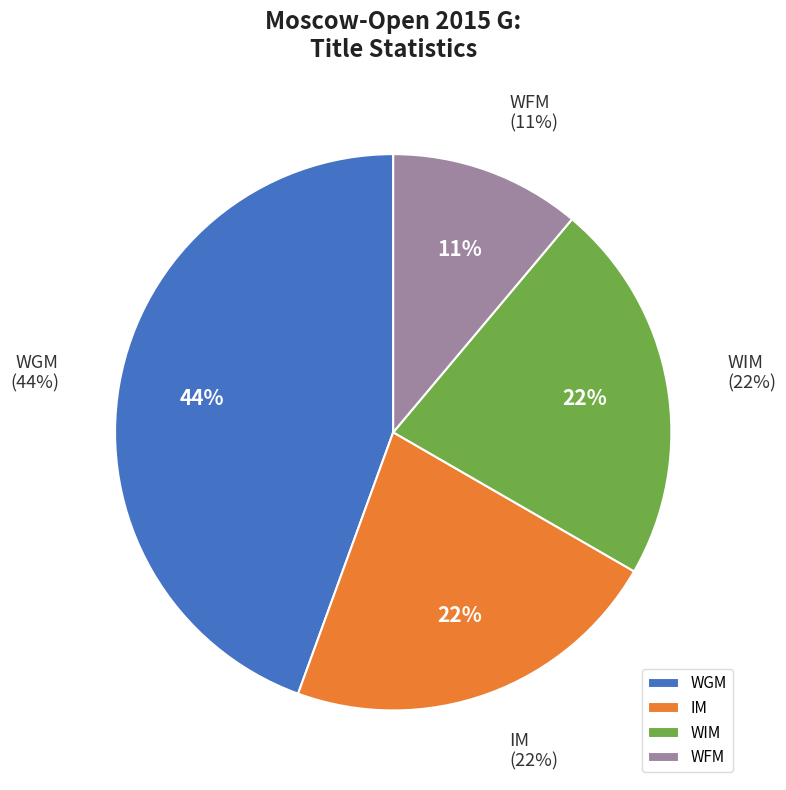

To the nearest percent, what portion does WGM represent?

44%